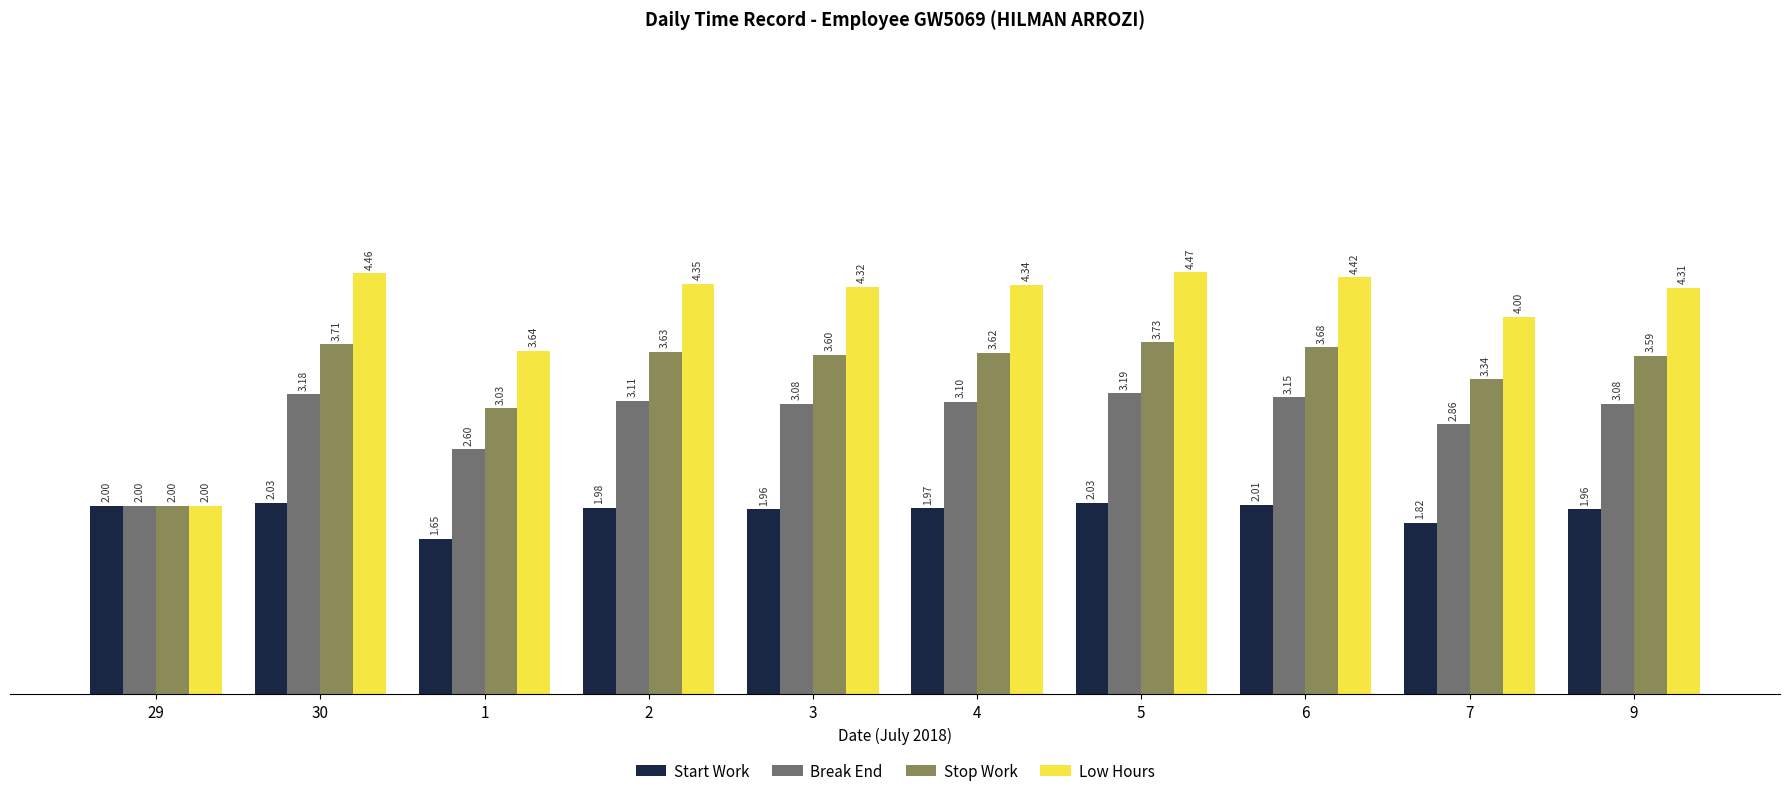

Is it true that Break End equals 1.3 at 6?

False